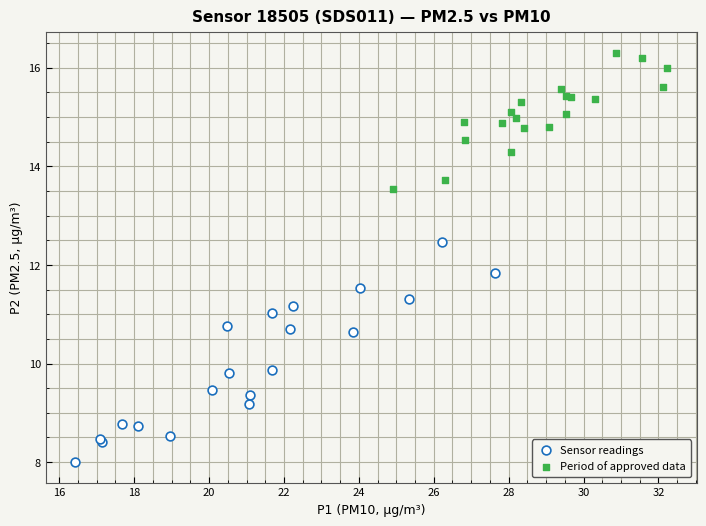

Which series reaches the maximum Y coordinate?

Period of approved data